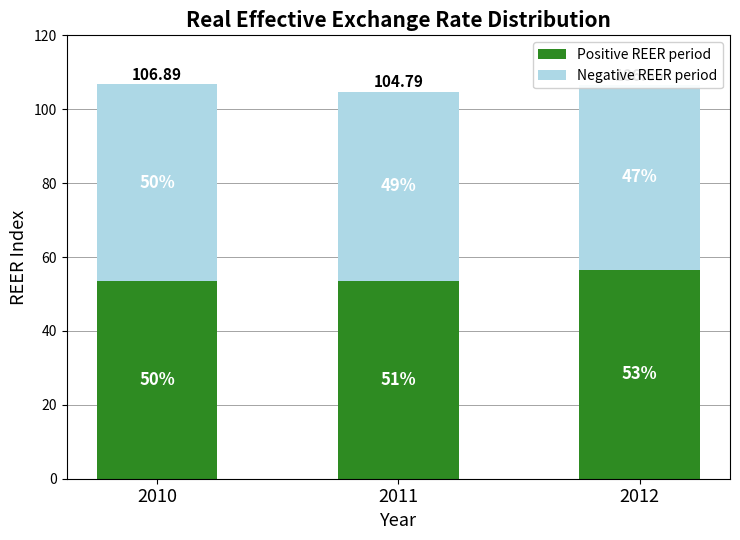

Read the Positive REER period value at 2011.

53.4